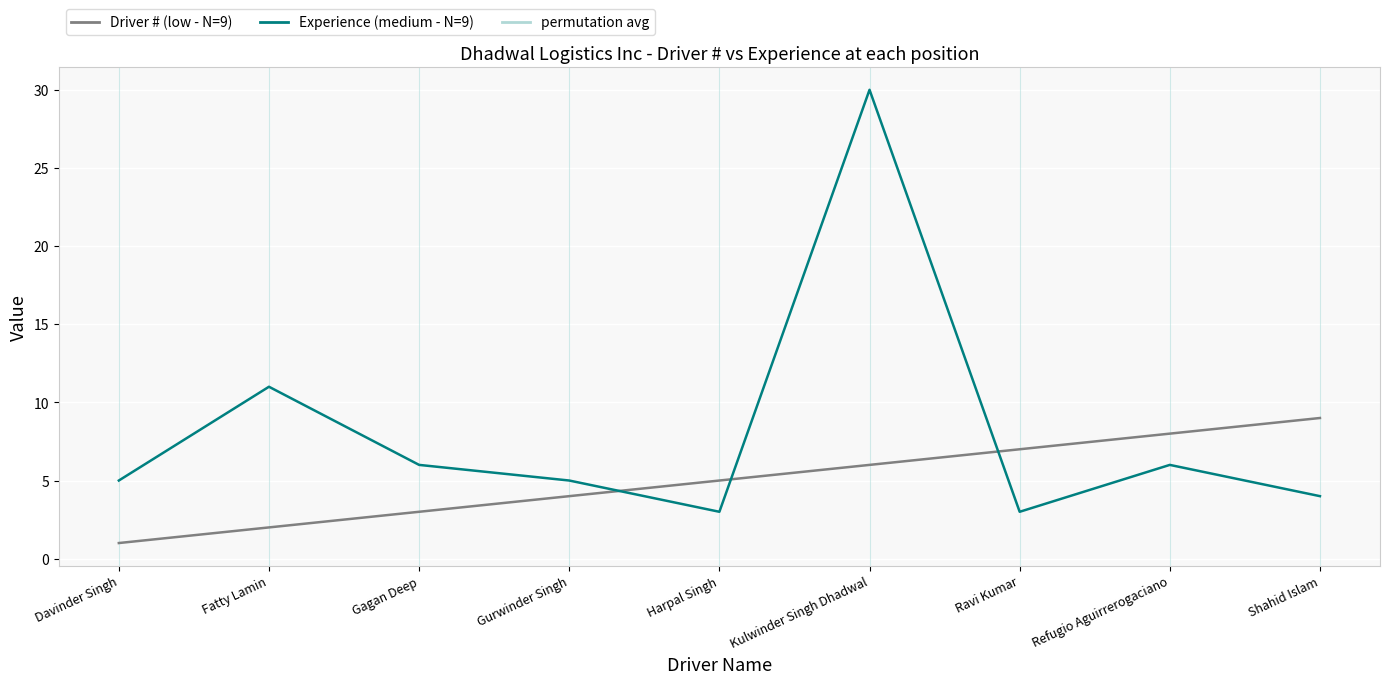

Reading left to right, what are all the values shown in this chart?

Driver # (low - N=9): Davinder Singh=1	Fatty Lamin=2	Gagan Deep=3	Gurwinder Singh=4	Harpal Singh=5	Kulwinder Singh Dhadwal=6	Ravi Kumar=7	Refugio Aguirrerogaciano=8	Shahid Islam=9
Experience (medium - N=9): Davinder Singh=5	Fatty Lamin=11	Gagan Deep=6	Gurwinder Singh=5	Harpal Singh=3	Kulwinder Singh Dhadwal=30	Ravi Kumar=3	Refugio Aguirrerogaciano=6	Shahid Islam=4